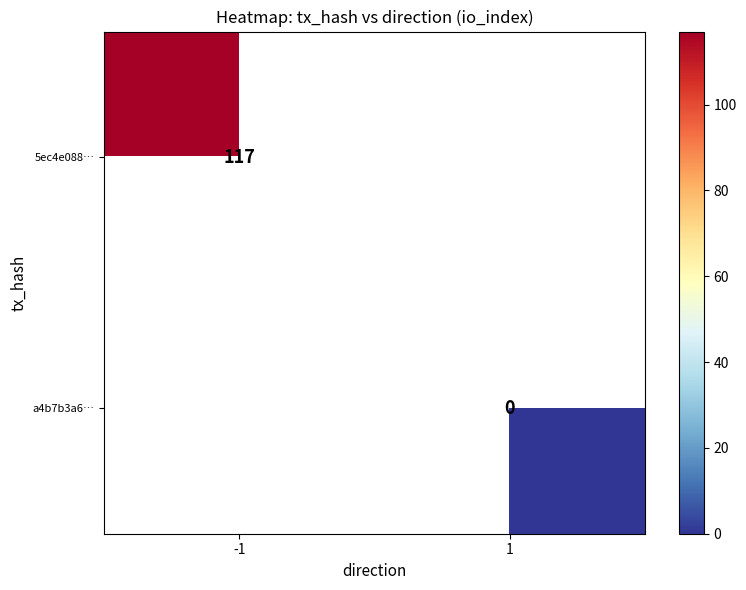

True or false: 5ec4e088… has a value of 117 at -1.

True